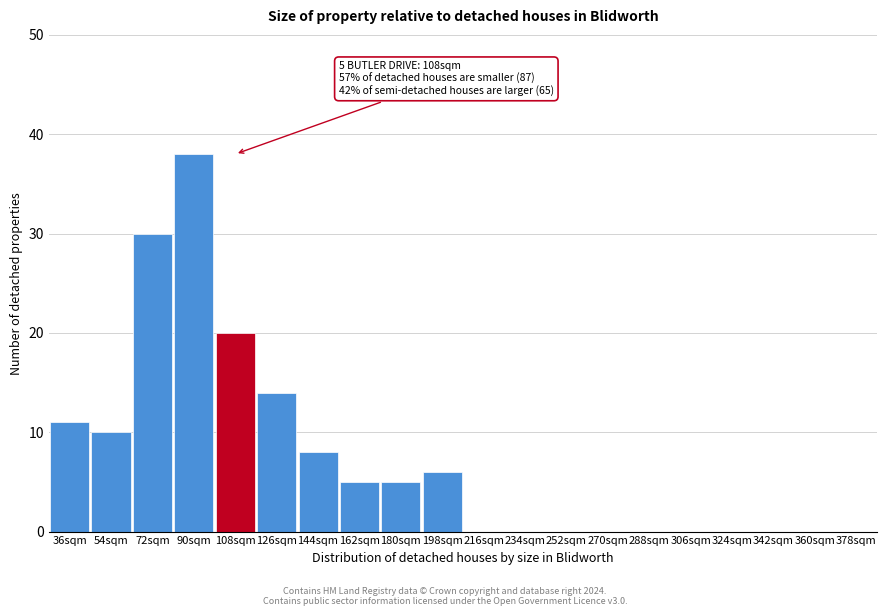

Reading left to right, what are all the values shown in this chart?

36sqm=11	54sqm=10	72sqm=30	90sqm=38	108sqm=20	126sqm=14	144sqm=8	162sqm=5	180sqm=5	198sqm=6	216sqm=0	234sqm=0	252sqm=0	270sqm=0	288sqm=0	306sqm=0	324sqm=0	342sqm=0	360sqm=0	378sqm=0